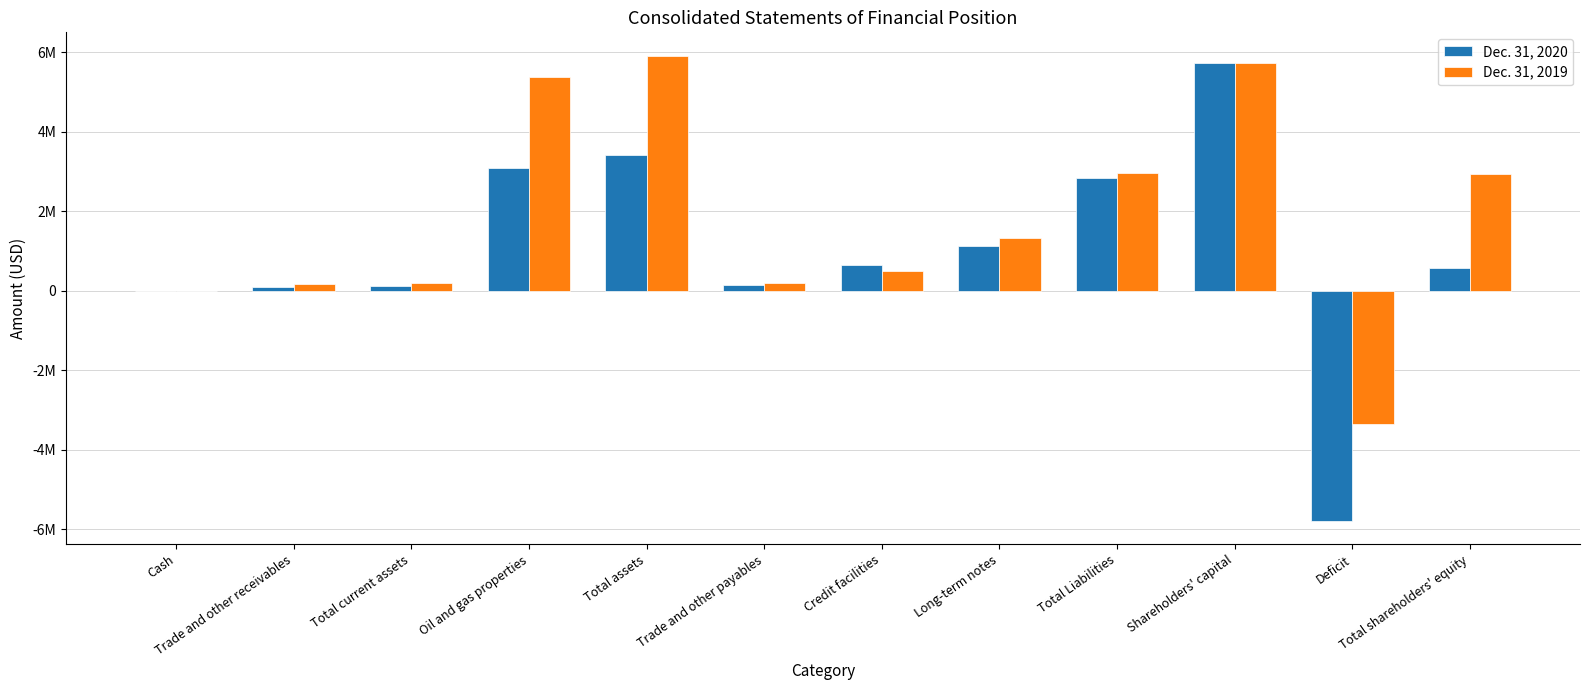

Rank the categories by Dec. 31, 2020 value from lowest to highest.

Deficit, Cash, Trade and other receivables, Total current assets, Trade and other payables, Total shareholders' equity, Credit facilities, Long-term notes, Total Liabilities, Oil and gas properties, Total assets, Shareholders' capital